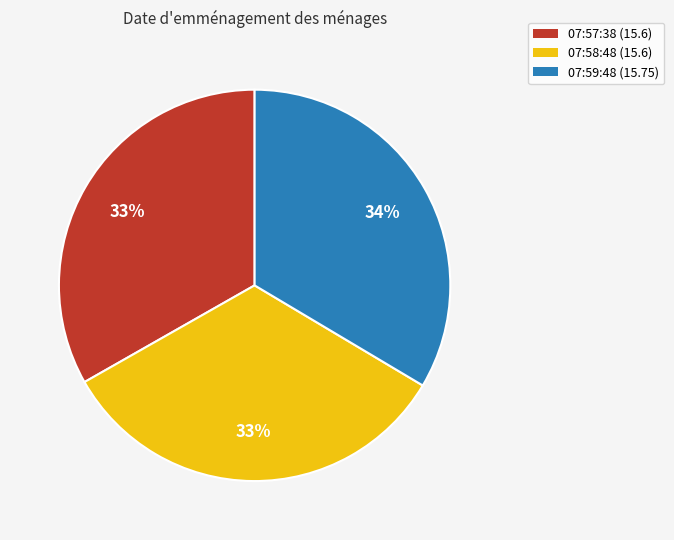

Is there a majority slice in this chart?

No